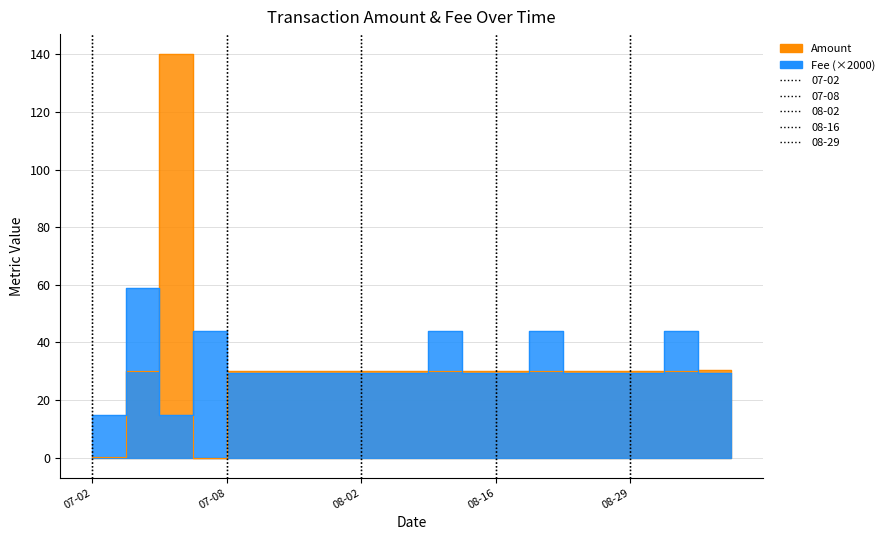

Does the chart have visible grid lines?

Yes